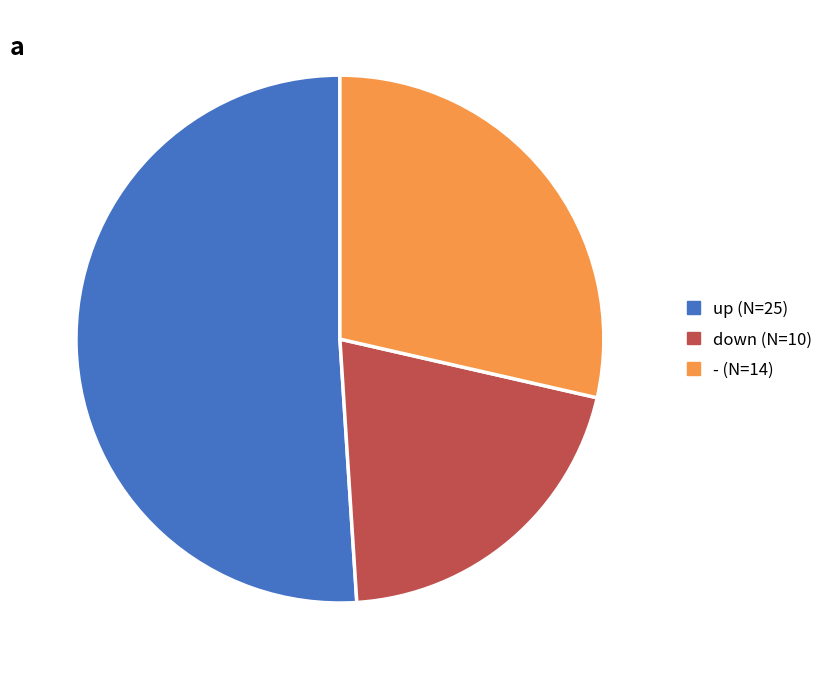

Does up (N=25) account for over 50% of the chart?

Yes